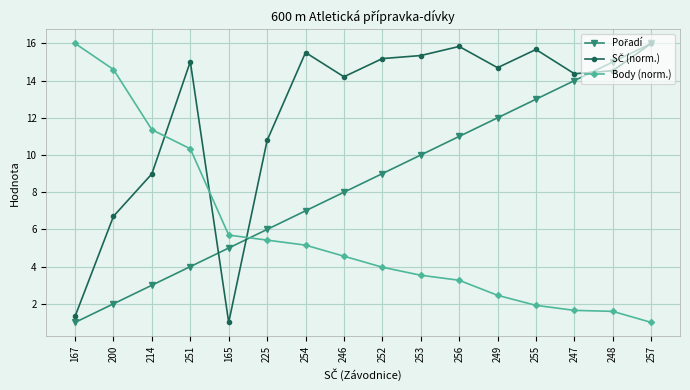

What is the total value across all series at 253?

28.9